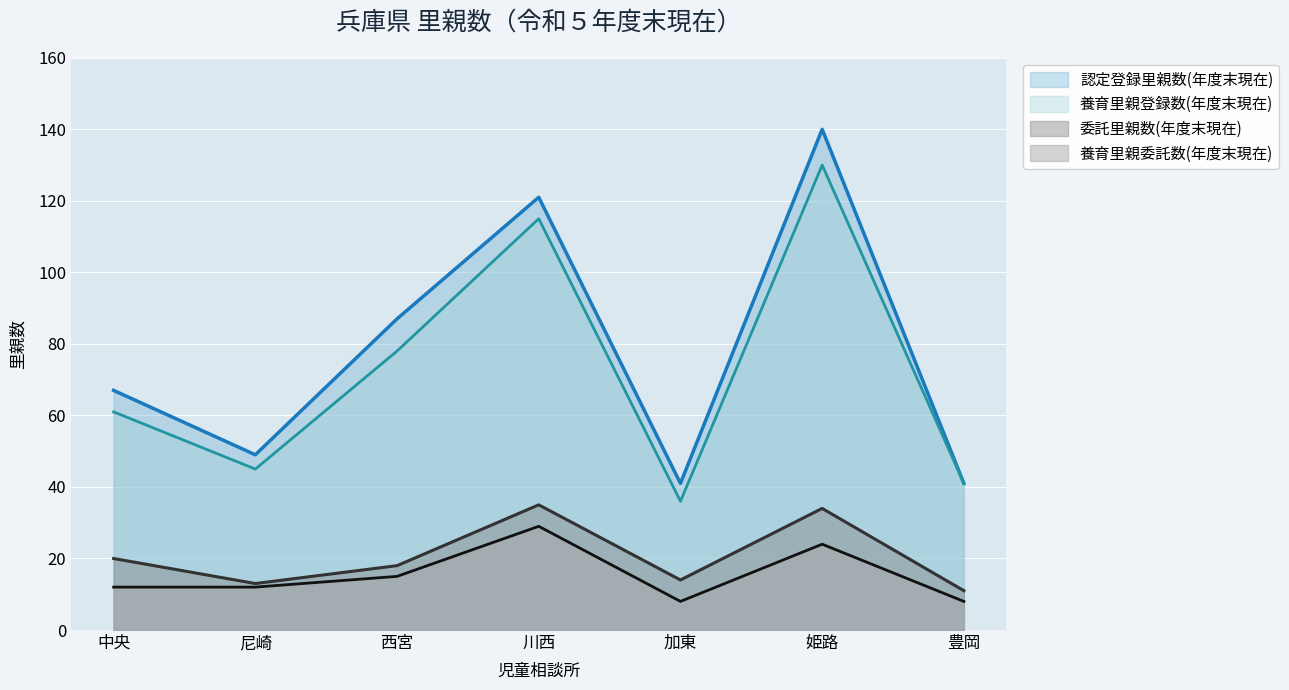

What is the sum of all 養育里親登録数(年度末現在) values?

506